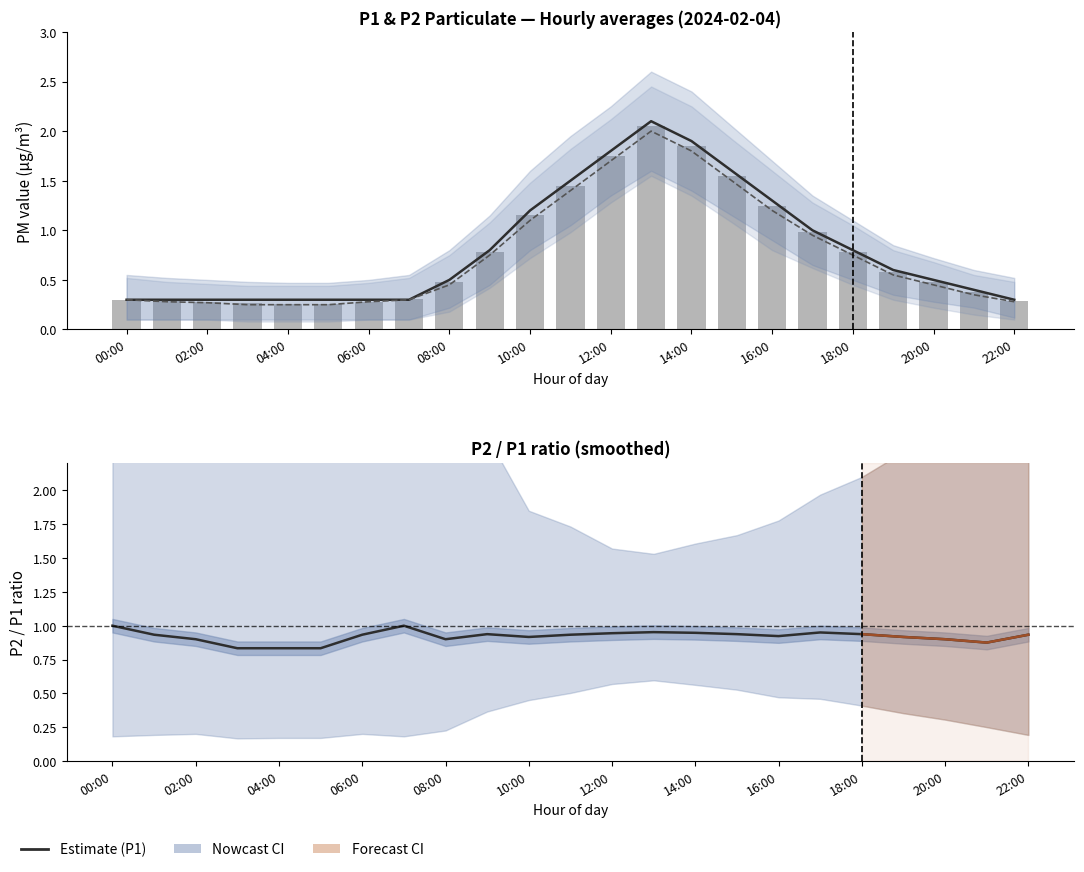

Count the number of data series in this chart.

3